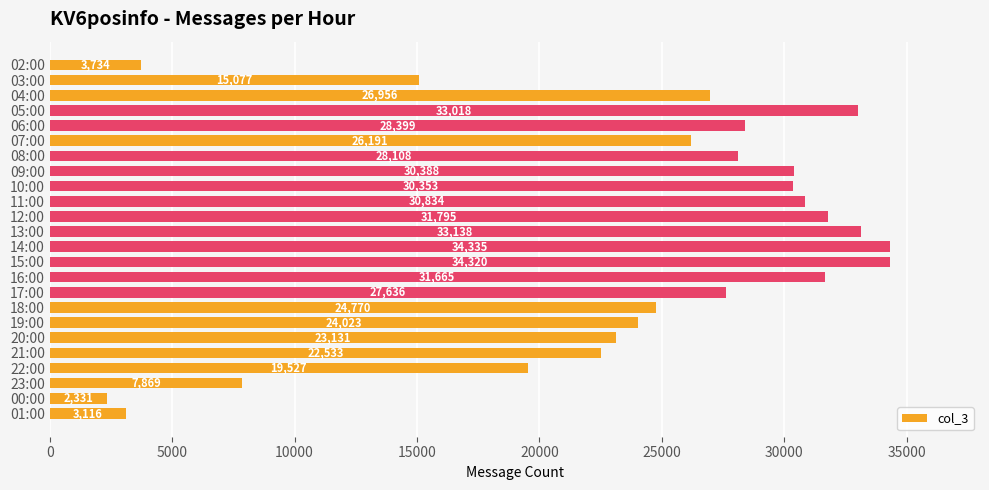

Rank the categories by value from highest to lowest.

14:00, 15:00, 13:00, 05:00, 12:00, 16:00, 11:00, 09:00, 10:00, 06:00, 08:00, 17:00, 04:00, 07:00, 18:00, 19:00, 20:00, 21:00, 22:00, 03:00, 23:00, 02:00, 01:00, 00:00